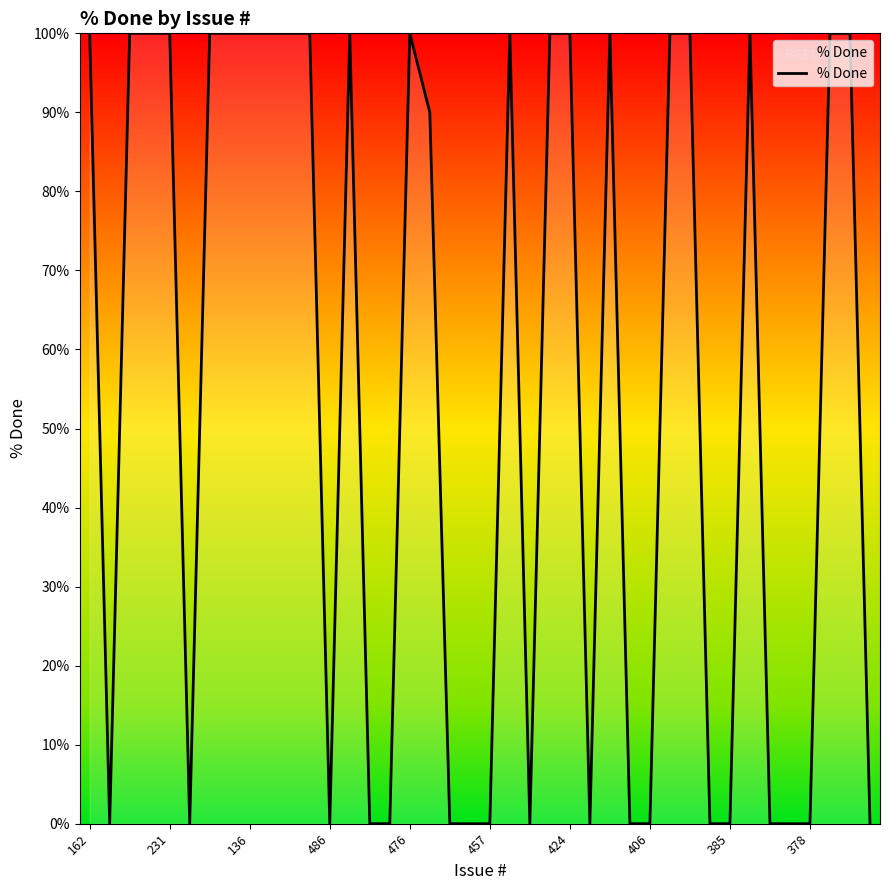

What is the greatest value displayed?

100